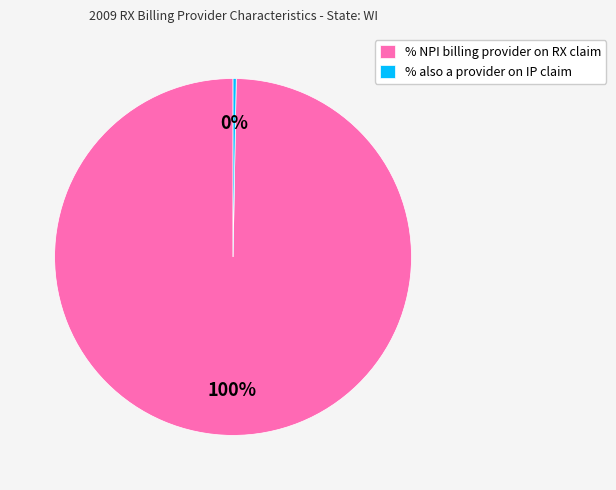

Rank the categories by value from lowest to highest.

% also a provider on IP claim, % NPI billing provider on RX claim